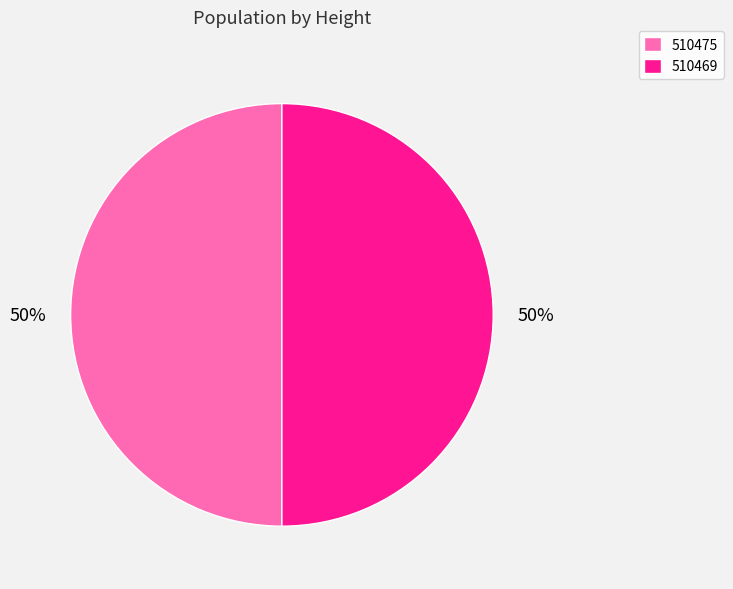

Is the sum of 510469 and 510475 greater than half?

Yes